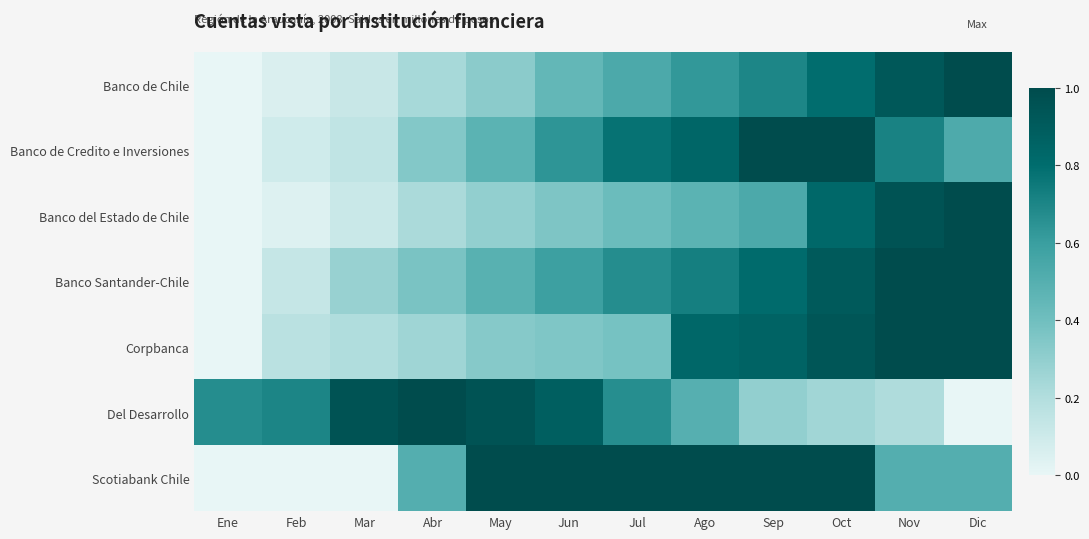

At how many categories does at least one series exceed 0?

12